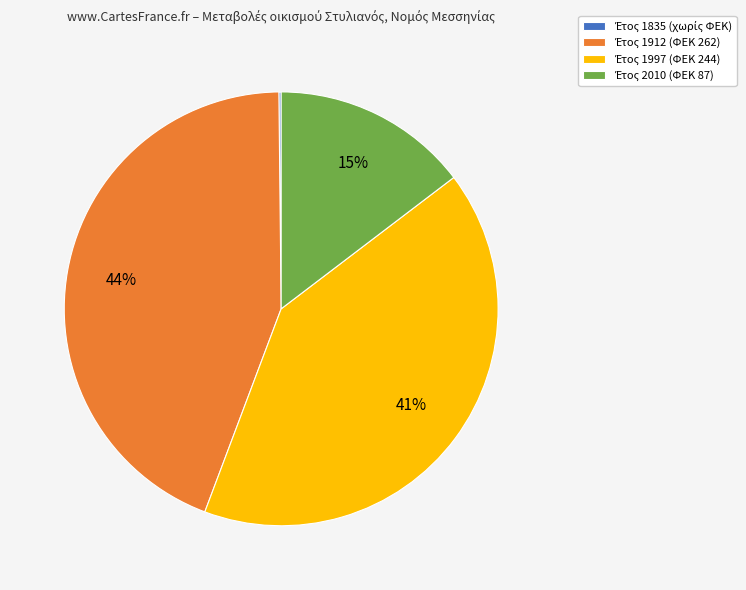

Is there a majority slice in this chart?

No